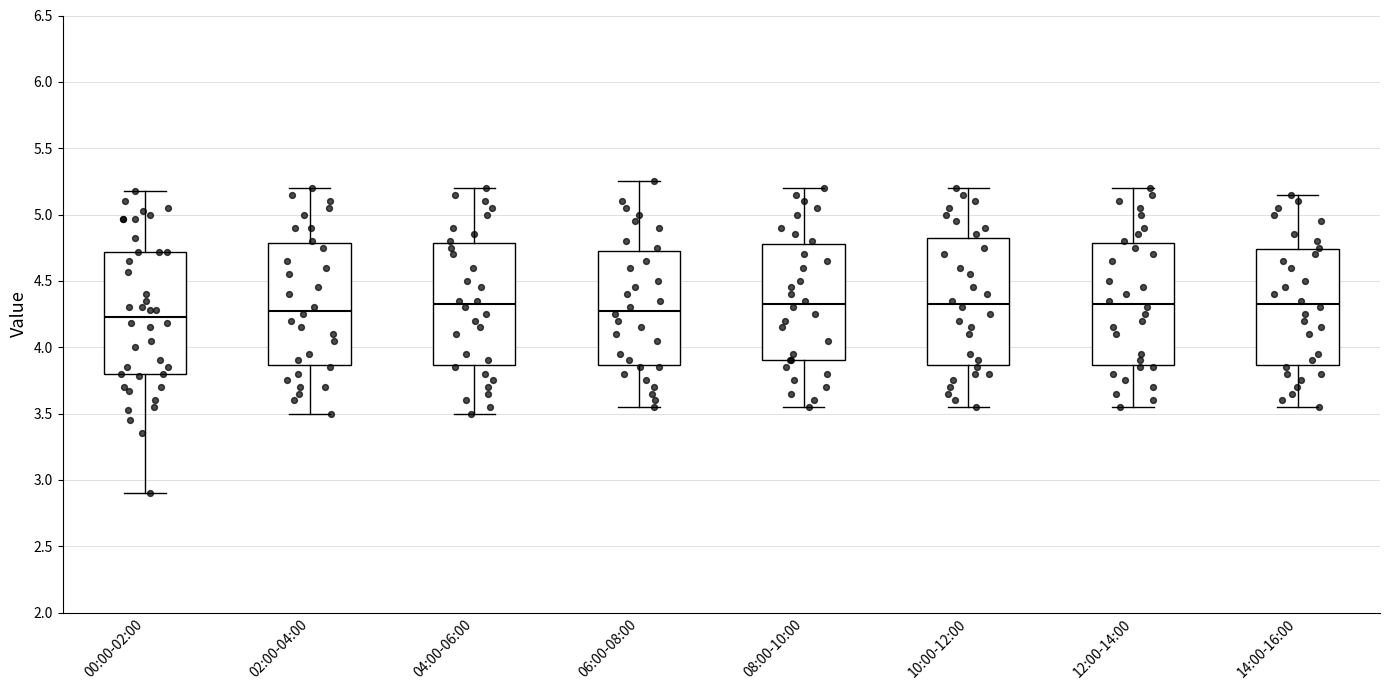

Reading left to right, read every box against the y-axis: the position of its median line, the range the box covers, and the ends of its whiskers. The values are not printed on the chart, so give them approximately, as read against the axis.

00:00-02:00: median 4.25, box 3.80 to 4.70, whiskers 2.90 to 5.20
02:00-04:00: median 4.30, box 3.85 to 4.80, whiskers 3.50 to 5.20
04:00-06:00: median 4.35, box 3.85 to 4.80, whiskers 3.50 to 5.20
06:00-08:00: median 4.30, box 3.85 to 4.75, whiskers 3.55 to 5.25
08:00-10:00: median 4.35, box 3.90 to 4.80, whiskers 3.55 to 5.20
10:00-12:00: median 4.35, box 3.85 to 4.85, whiskers 3.55 to 5.20
12:00-14:00: median 4.35, box 3.85 to 4.80, whiskers 3.55 to 5.20
14:00-16:00: median 4.35, box 3.85 to 4.75, whiskers 3.55 to 5.15